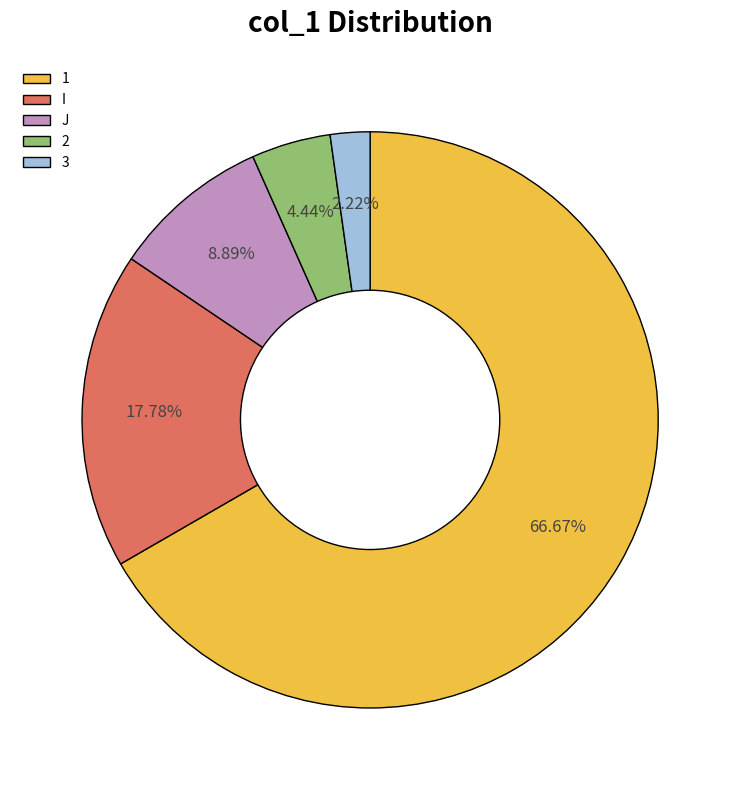

Rank the categories by value from highest to lowest.

1, I, J, 2, 3